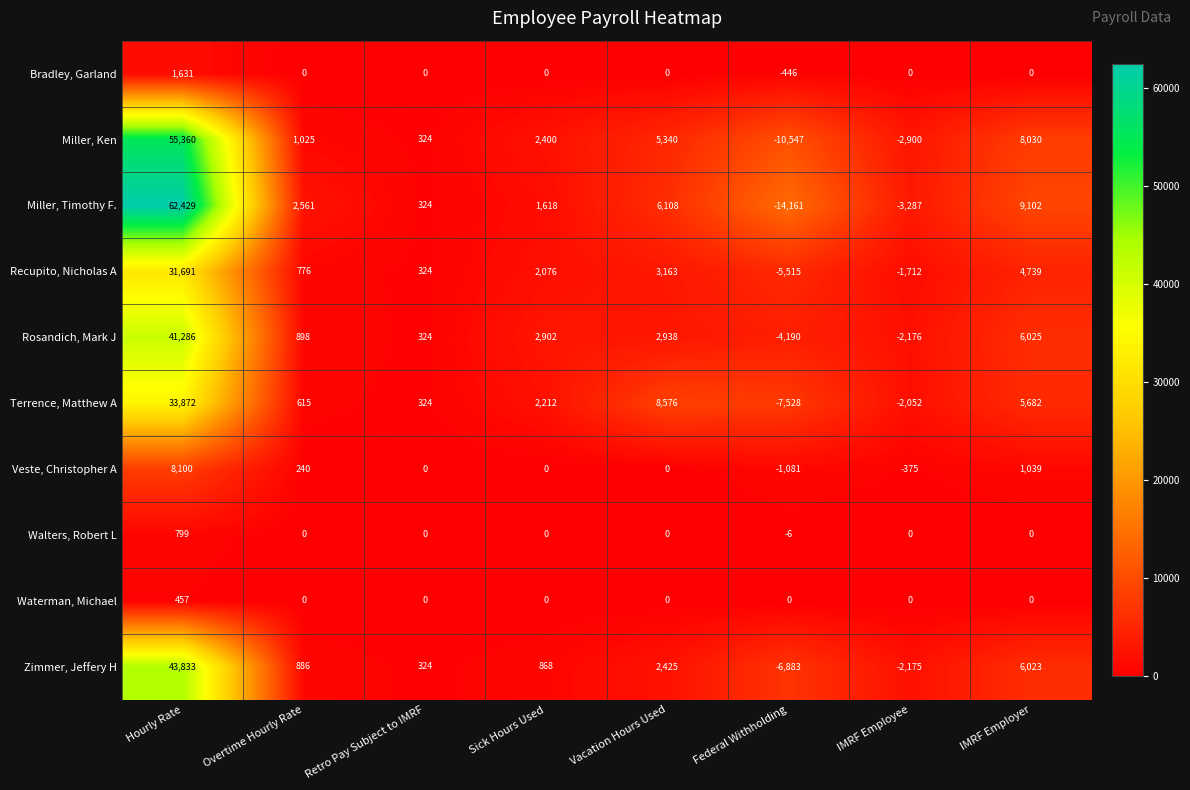

What is the total value across all series at Overtime Hourly Rate?

7001